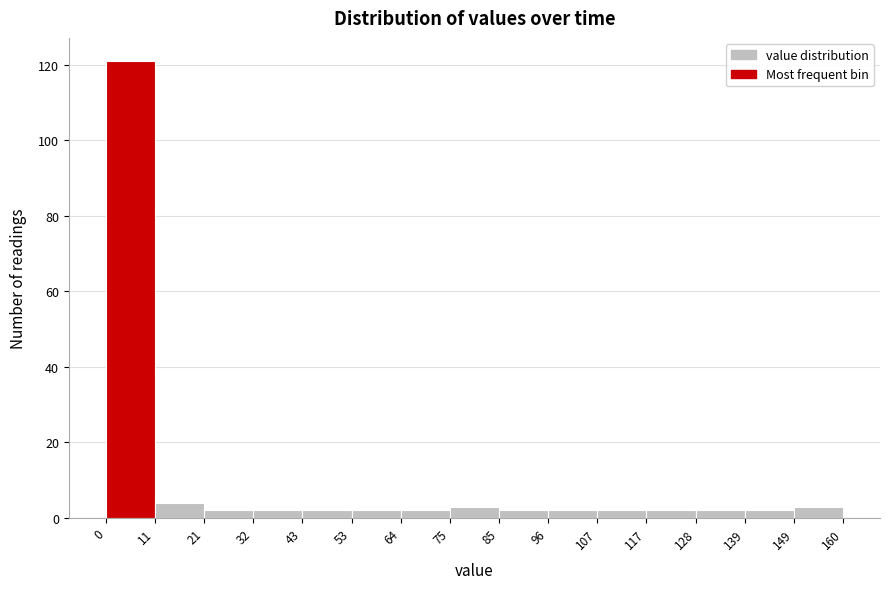

Reading left to right, transcribe this chart: for each bar, give the range it covers on the x-axis and its height. The values are not printed on the chart, so give them approximately, as read against the axis.

0 to 11: 122
11 to 21: 4
21 to 32: 2
32 to 43: 2
43 to 53: 2
53 to 64: 2
64 to 75: 2
75 to 85: 4
85 to 96: 2
96 to 107: 2
107 to 117: 2
117 to 128: 2
128 to 139: 2
139 to 149: 2
149 to 160: 4